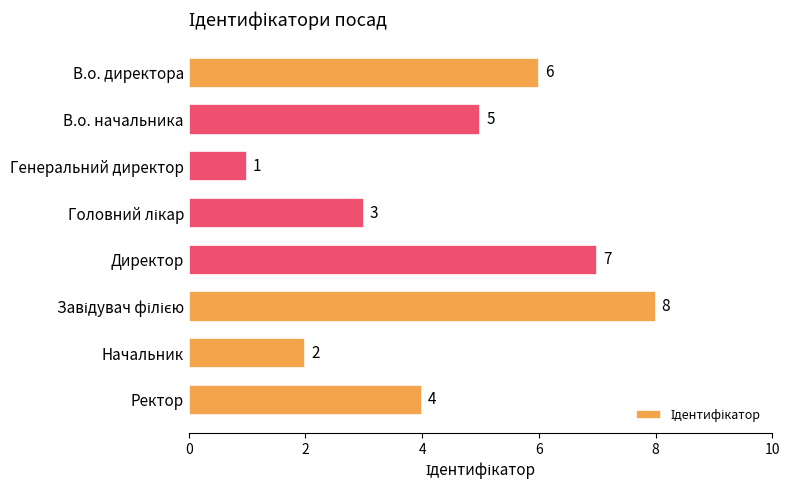

The value at Ректор is 3. True or false?

False